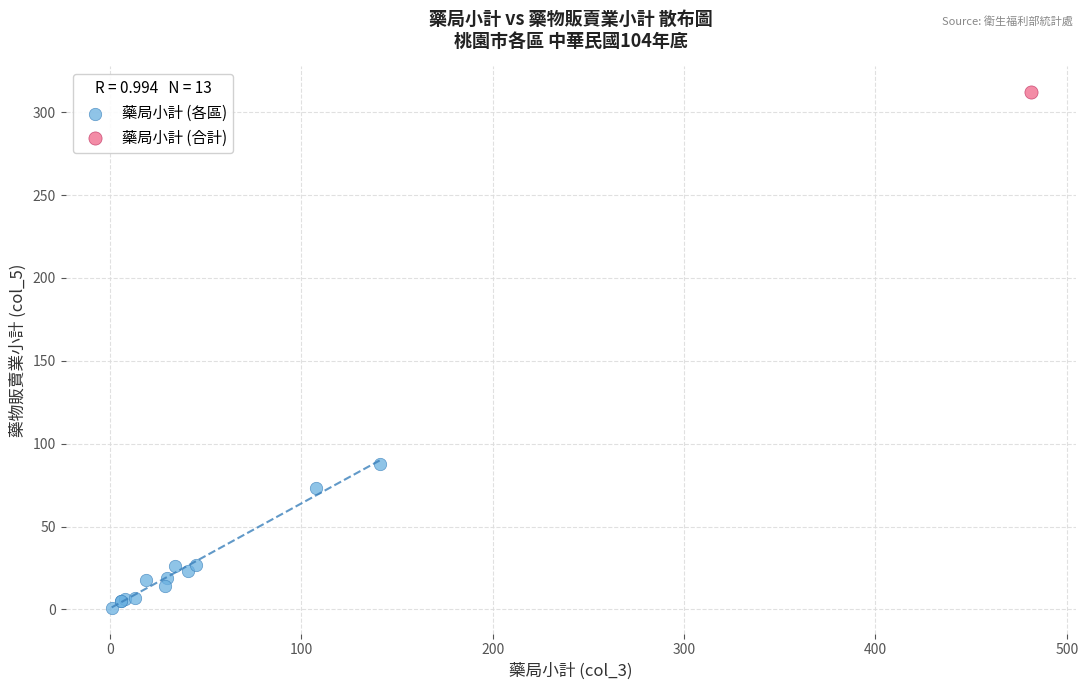

What are all the series names shown in the legend?

藥局小計 (各區), 藥局小計 (合計)